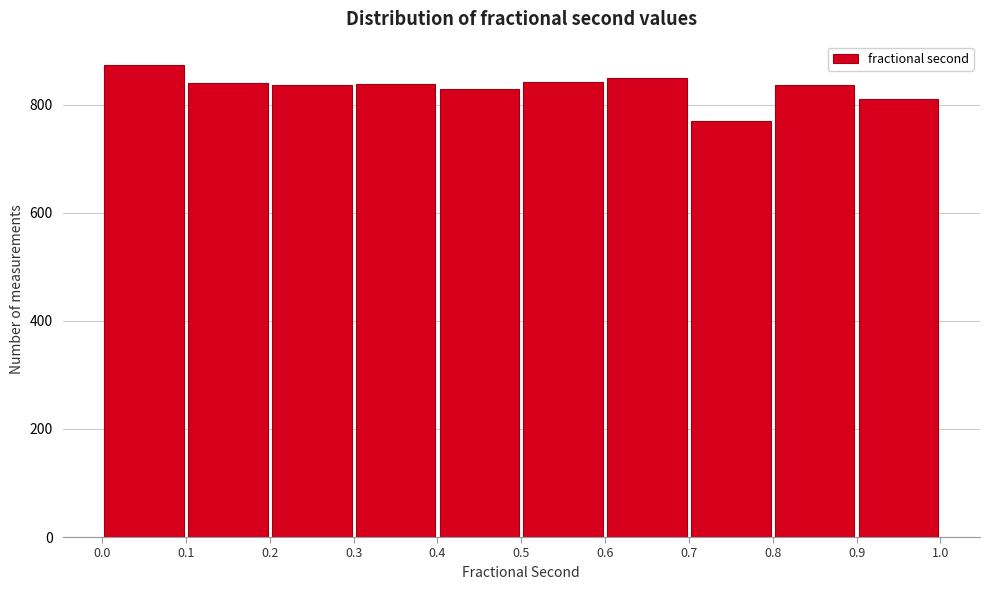

Reading left to right, transcribe this chart: for each bar, give the range it covers on the x-axis and its height. The values are not printed on the chart, so give them approximately, as read against the axis.

0.0 to 0.1: 880
0.1 to 0.2: 840
0.2 to 0.3: 840
0.3 to 0.4: 840
0.4 to 0.5: 820
0.5 to 0.6: 840
0.6 to 0.7: 860
0.7 to 0.8: 760
0.8 to 0.9: 840
0.9 to 1.0: 820